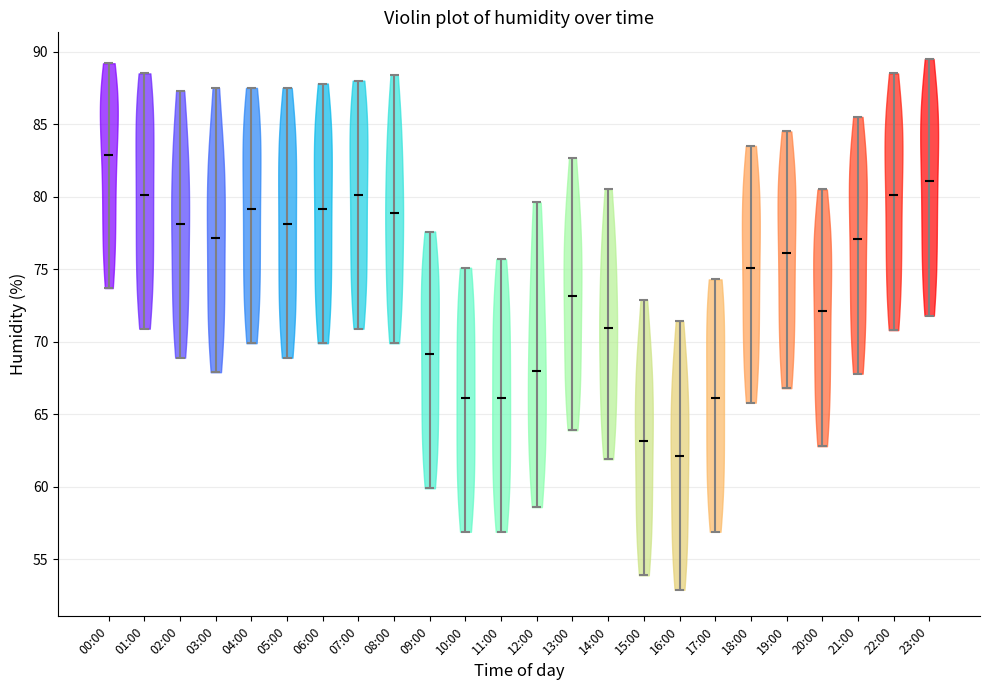

Reading left to right, read every violin against the y-axis: where its median line is, and the lowest and highest points it reaches. The values are not printed on the chart, so give them approximately, as read against the axis.

00:00: median line 83.0, lowest point 73.5, highest point 89.0
01:00: median line 80.0, lowest point 71.0, highest point 88.5
02:00: median line 78.0, lowest point 69.0, highest point 87.5
03:00: median line 77.0, lowest point 68.0, highest point 87.5
04:00: median line 79.0, lowest point 70.0, highest point 87.5
05:00: median line 78.0, lowest point 69.0, highest point 87.5
06:00: median line 79.0, lowest point 70.0, highest point 88.0
07:00: median line 80.0, lowest point 71.0, highest point 88.0
08:00: median line 79.0, lowest point 70.0, highest point 88.5
09:00: median line 69.0, lowest point 60.0, highest point 77.5
10:00: median line 66.0, lowest point 57.0, highest point 75.0
11:00: median line 66.0, lowest point 57.0, highest point 75.5
12:00: median line 68.0, lowest point 58.5, highest point 79.5
13:00: median line 73.0, lowest point 64.0, highest point 82.5
14:00: median line 71.0, lowest point 62.0, highest point 80.5
15:00: median line 63.0, lowest point 54.0, highest point 73.0
16:00: median line 62.0, lowest point 53.0, highest point 71.5
17:00: median line 66.0, lowest point 57.0, highest point 74.5
18:00: median line 75.0, lowest point 66.0, highest point 83.5
19:00: median line 76.0, lowest point 67.0, highest point 84.5
20:00: median line 72.0, lowest point 63.0, highest point 80.5
21:00: median line 77.0, lowest point 68.0, highest point 85.5
22:00: median line 80.0, lowest point 71.0, highest point 88.5
23:00: median line 81.0, lowest point 72.0, highest point 89.5